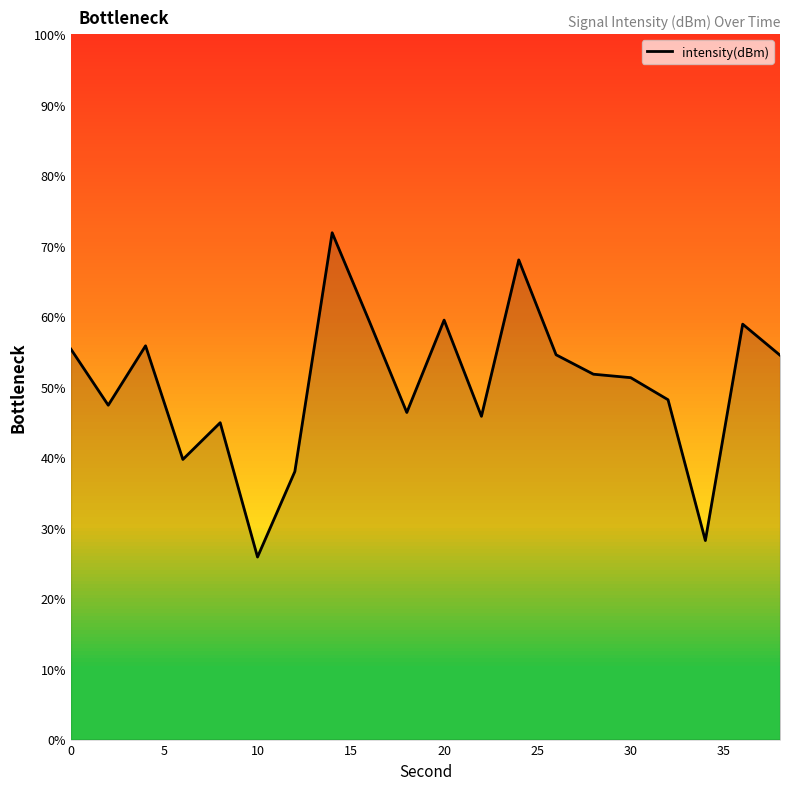

What is the difference between the maximum and minimum values?

46.0